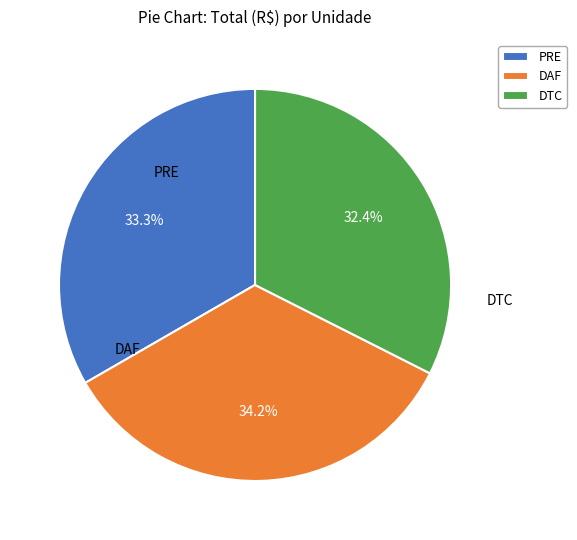

Which category has the biggest portion of the pie?

DAF